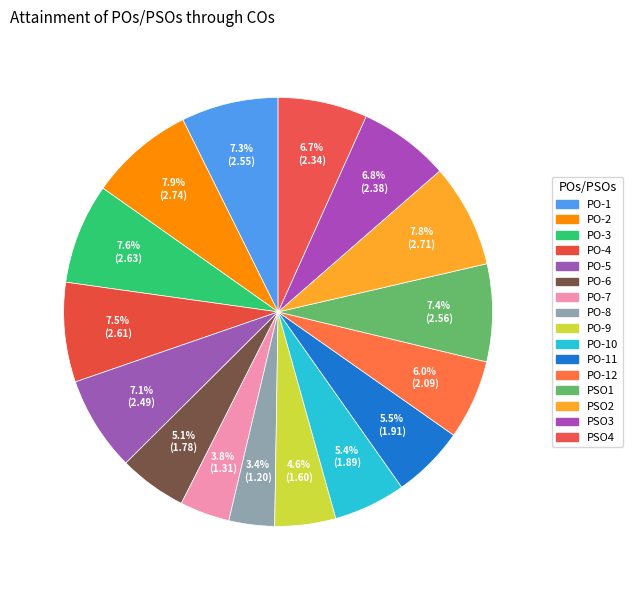

Count the number of slices in the pie.

16